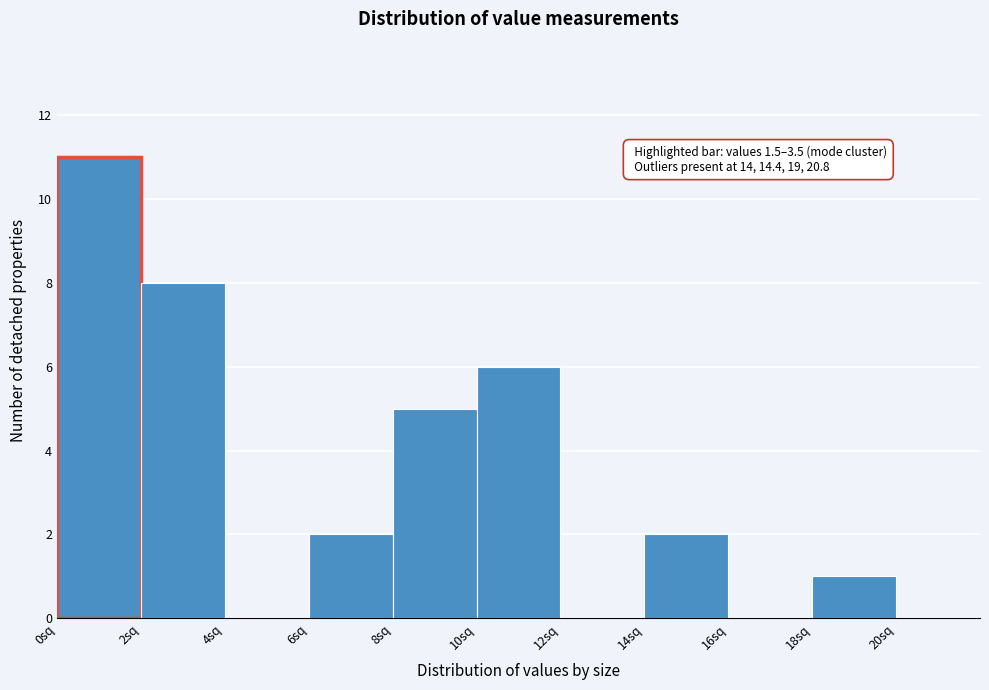

Over which range of the x-axis is the bar tallest?

0 to 2